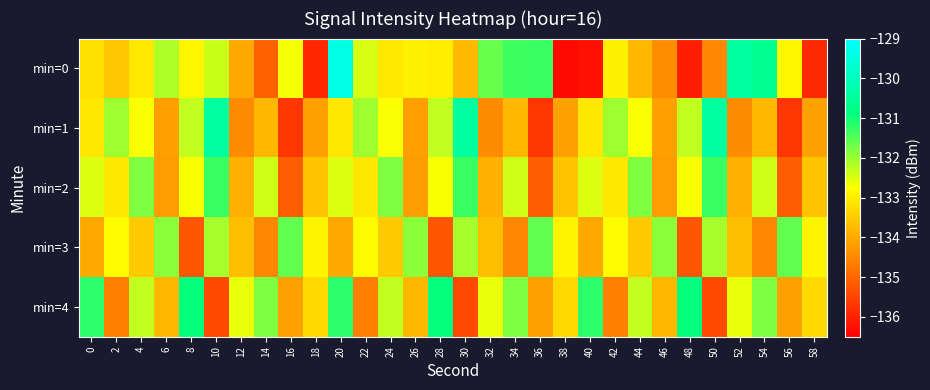

At which category is the sum across all series the highest?

20